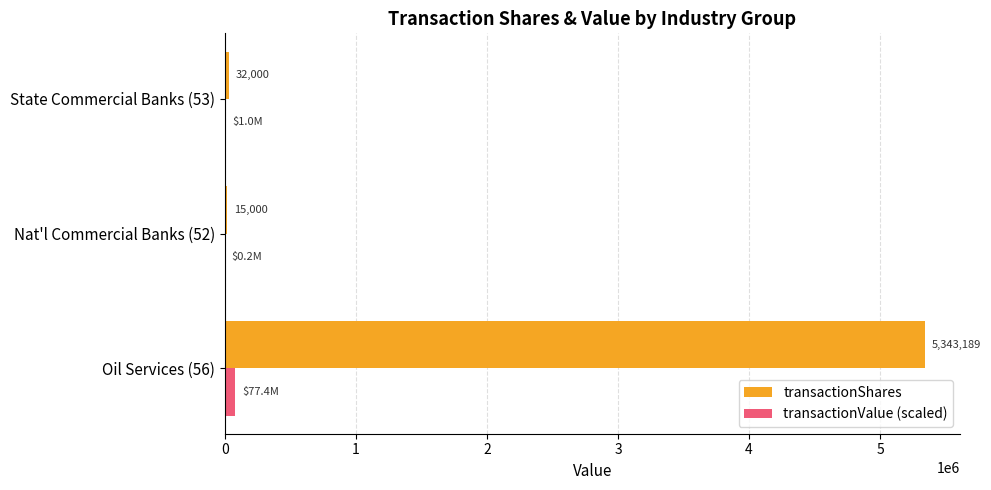

What is the approximate value of transactionValue (scaled) at Oil Services (56)?

77363.4